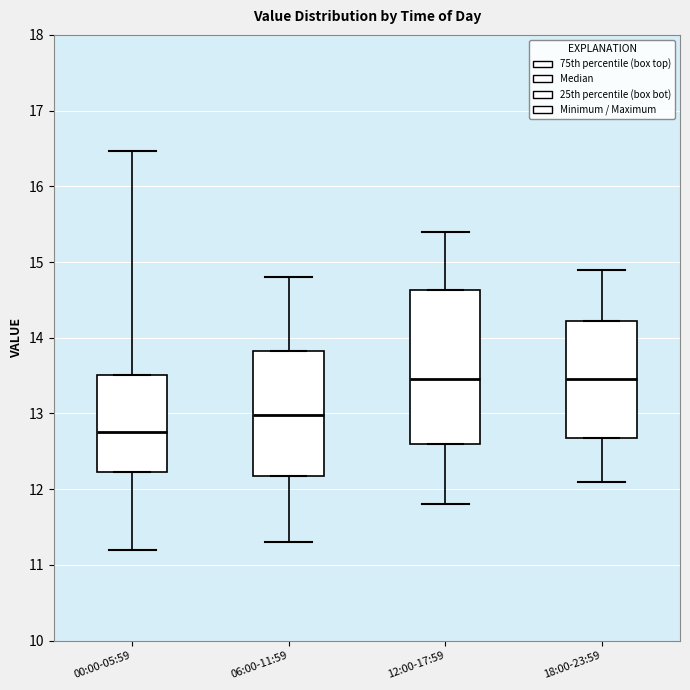

Reading left to right, transcribe this box plot: for each box, give where its median line is, the range the box spans, and where its two whiskers end, as read against the y-axis. The values are not printed on the chart, so give them approximately, as read against the axis.

00:00-05:59: median 12.8, box 12.2 to 13.5, whiskers 12.2 to 13.5
06:00-11:59: median 13.0, box 12.2 to 13.8, whiskers 12.2 to 13.8
12:00-17:59: median 13.5, box 12.6 to 14.6, whiskers 12.6 to 14.6
18:00-23:59: median 13.5, box 12.7 to 14.2, whiskers 12.7 to 14.2